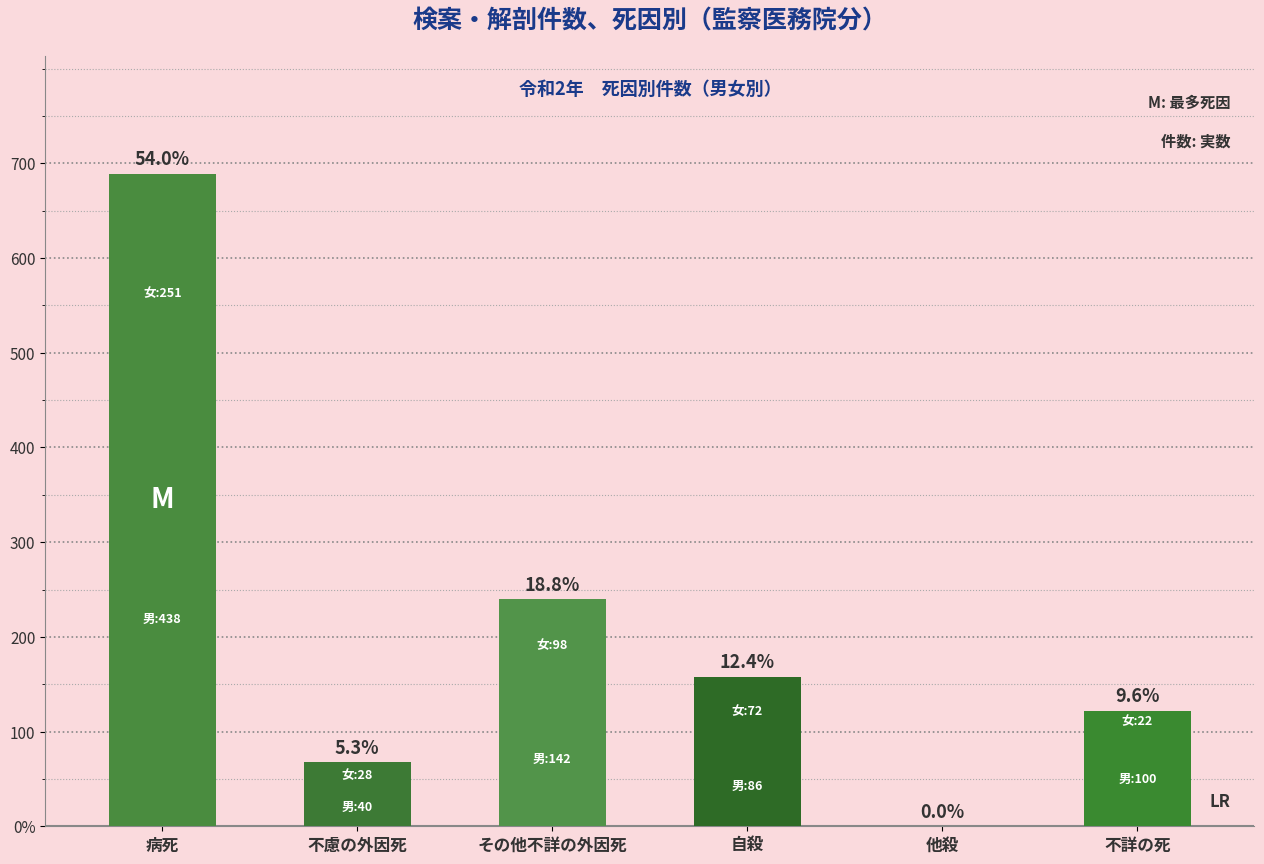

Between 不詳の死 and 不慮の外因死, which is larger?

不詳の死